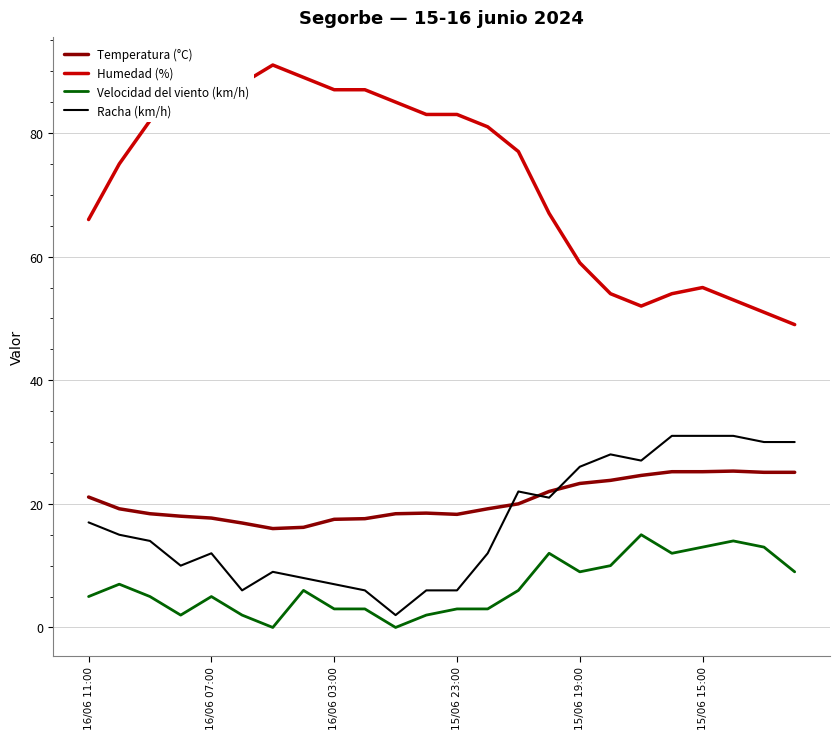

Which series has the largest total across all categories?

Humedad (%)